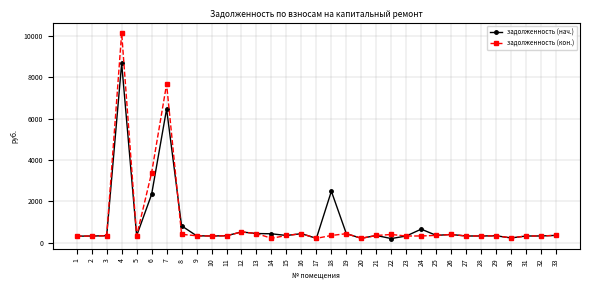

At which label is задолженность (кон.) closest to 5180?

6